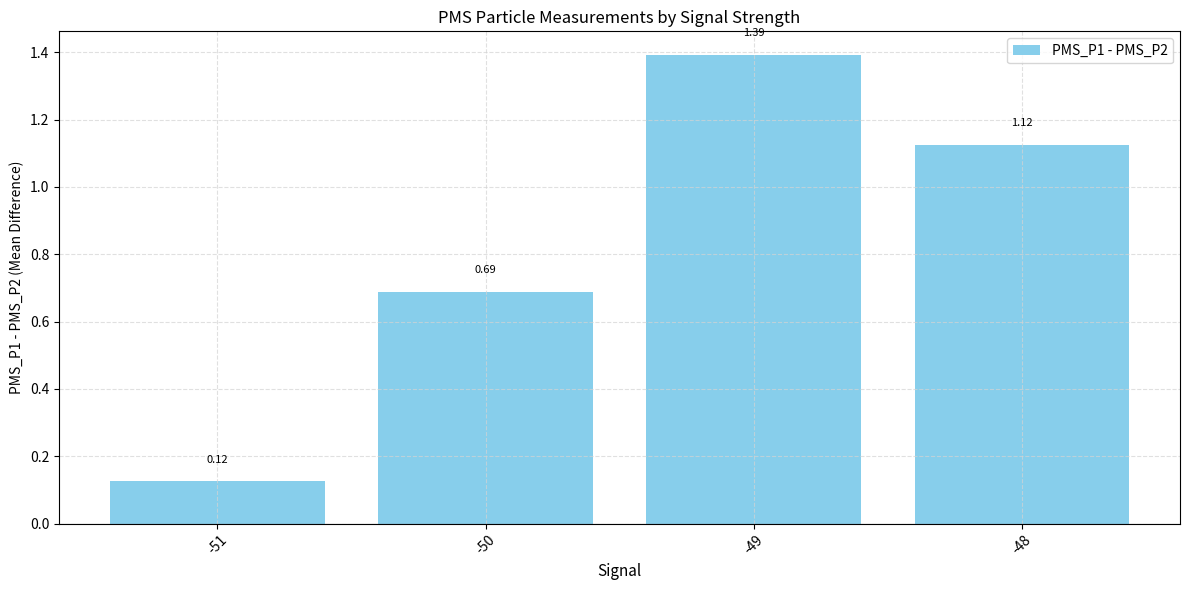

Are the bars grouped side by side (vs. stacked)?

No